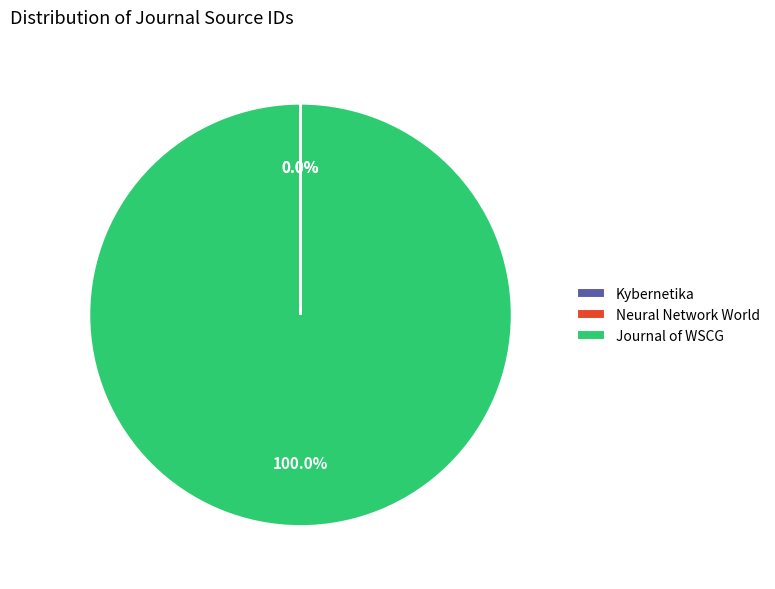

Which slice is the largest?

Journal of WSCG